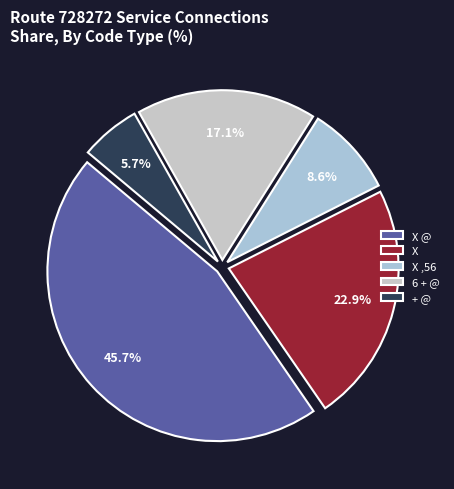

Does X represent more than half of the total?

No